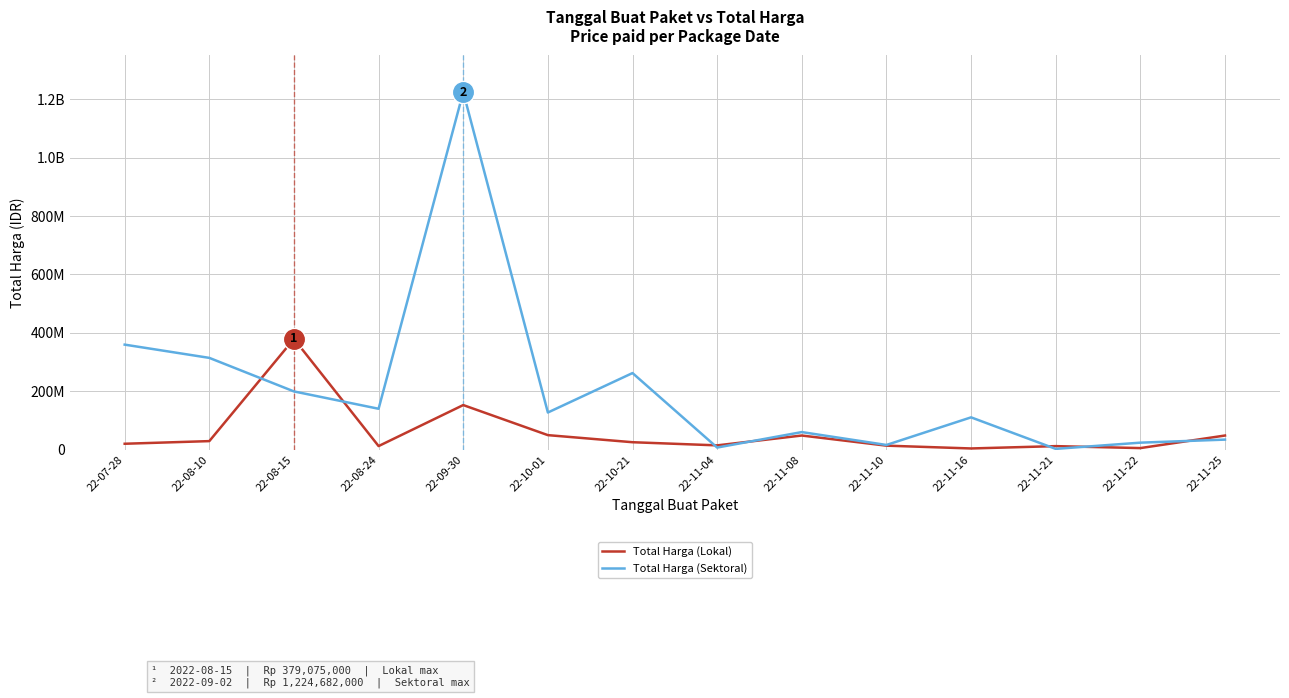

Does the chart display data point markers on the line(s)?

No